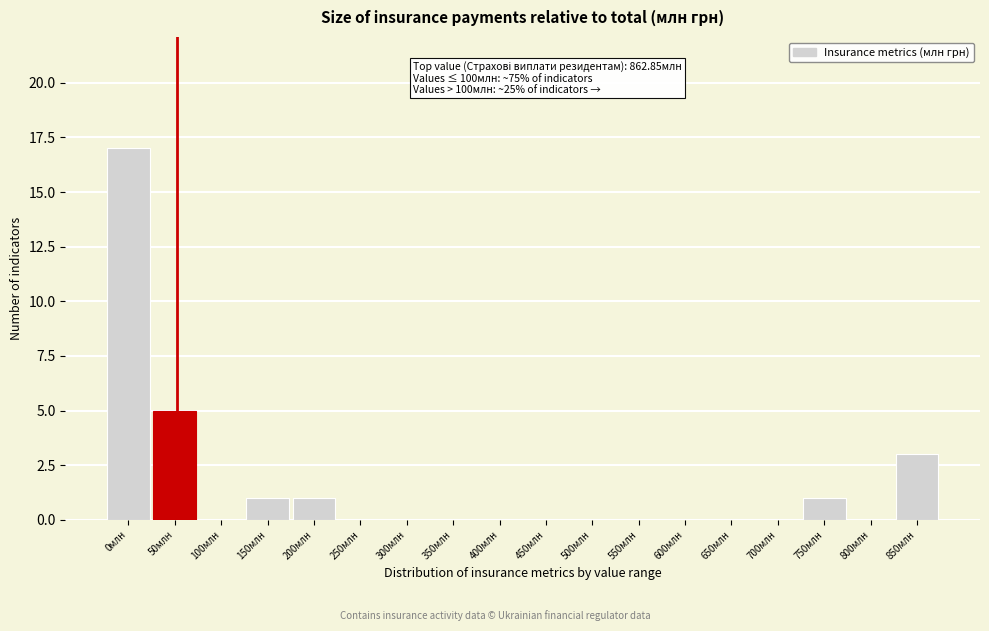

Reading right to left, extract all data points from this chart.

850млн=3	800млн=0	750млн=1	700млн=0	650млн=0	600млн=0	550млн=0	500млн=0	450млн=0	400млн=0	350млн=0	300млн=0	250млн=0	200млн=1	150млн=1	100млн=0	50млн=5	0млн=17